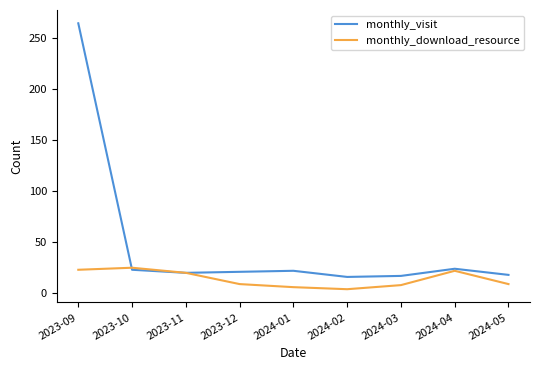

Which series has the largest total across all categories?

monthly_visit